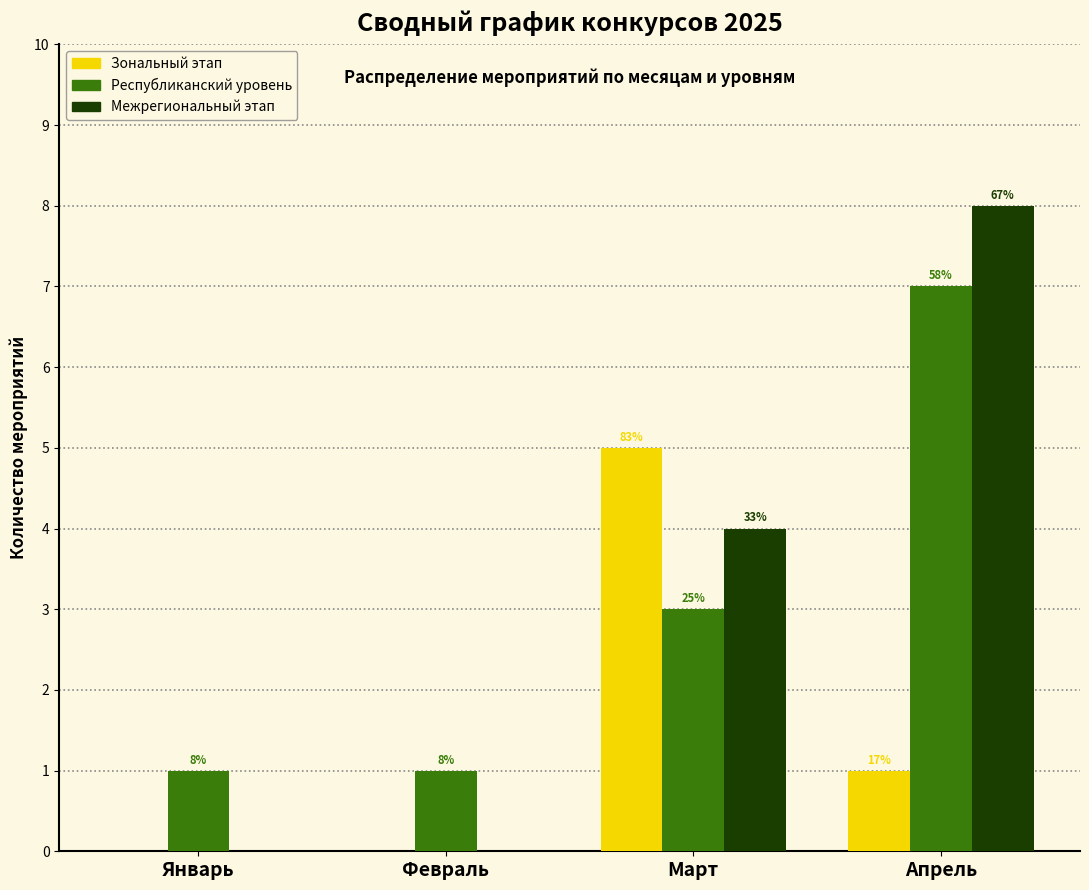

What are all the series names shown in the legend?

Зональный этап, Республиканский уровень, Межрегиональный этап